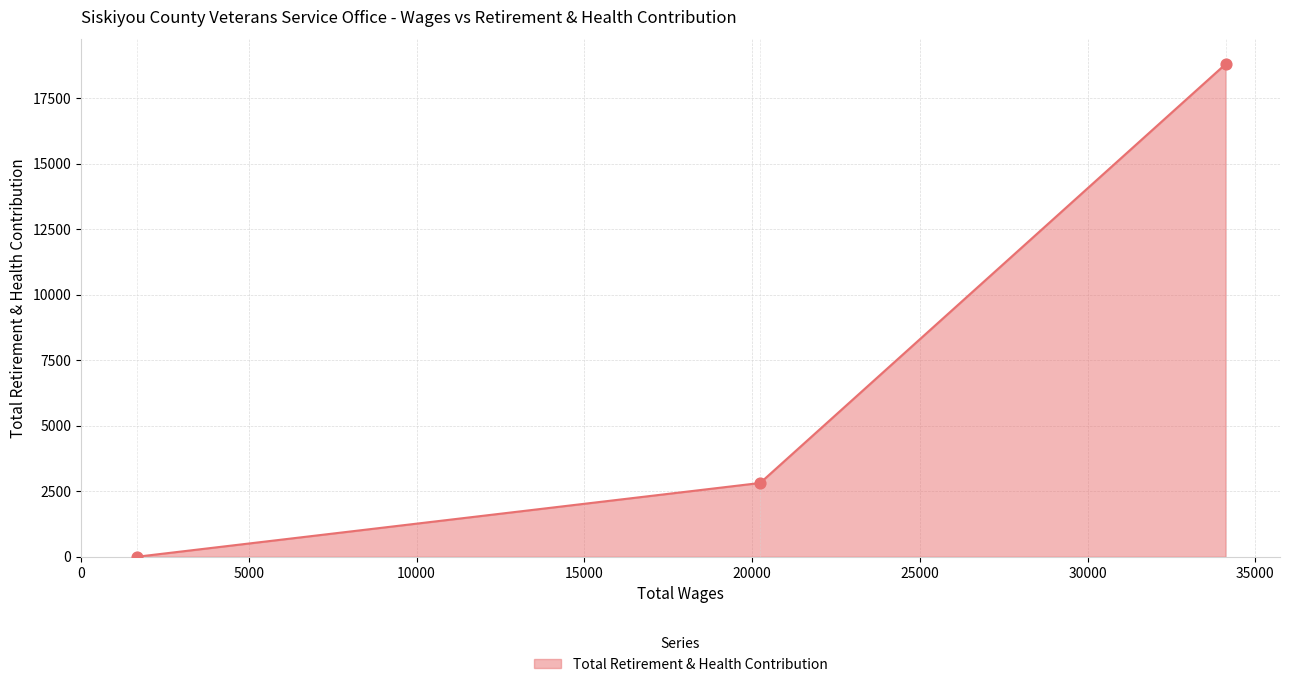

What is the greatest value displayed?

18803